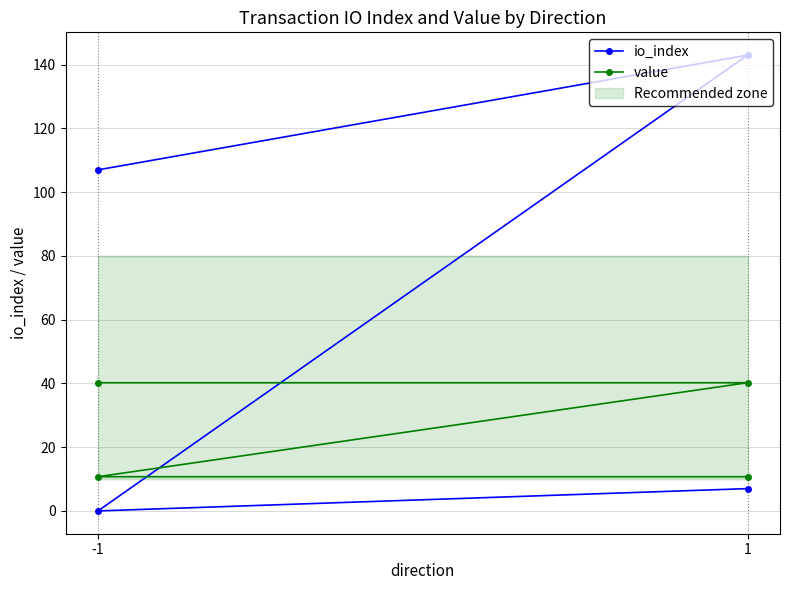

Which series has the largest total across all categories?

io_index